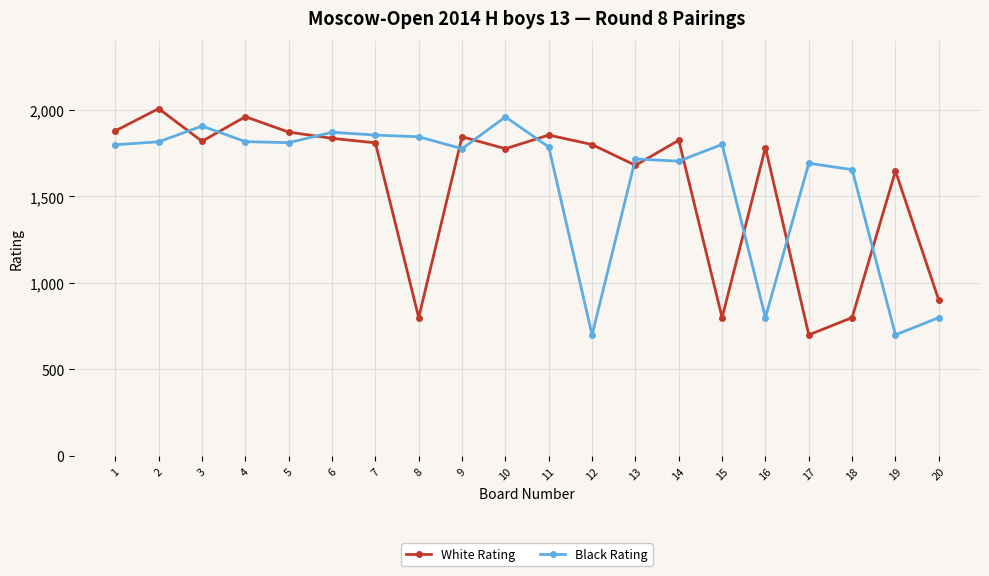

How many intersections are there between White Rating and Black Rating?

12